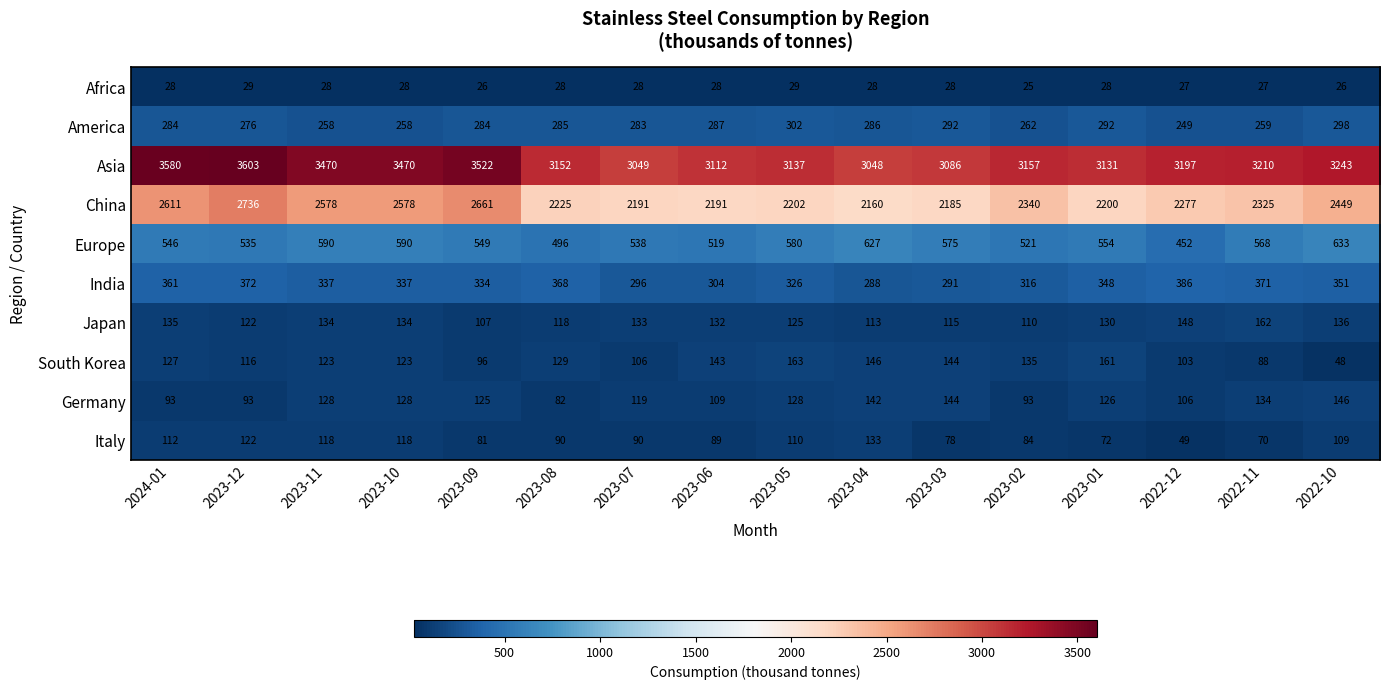

Between 2023-12 and 2023-02, which series saw the biggest shift?

Asia